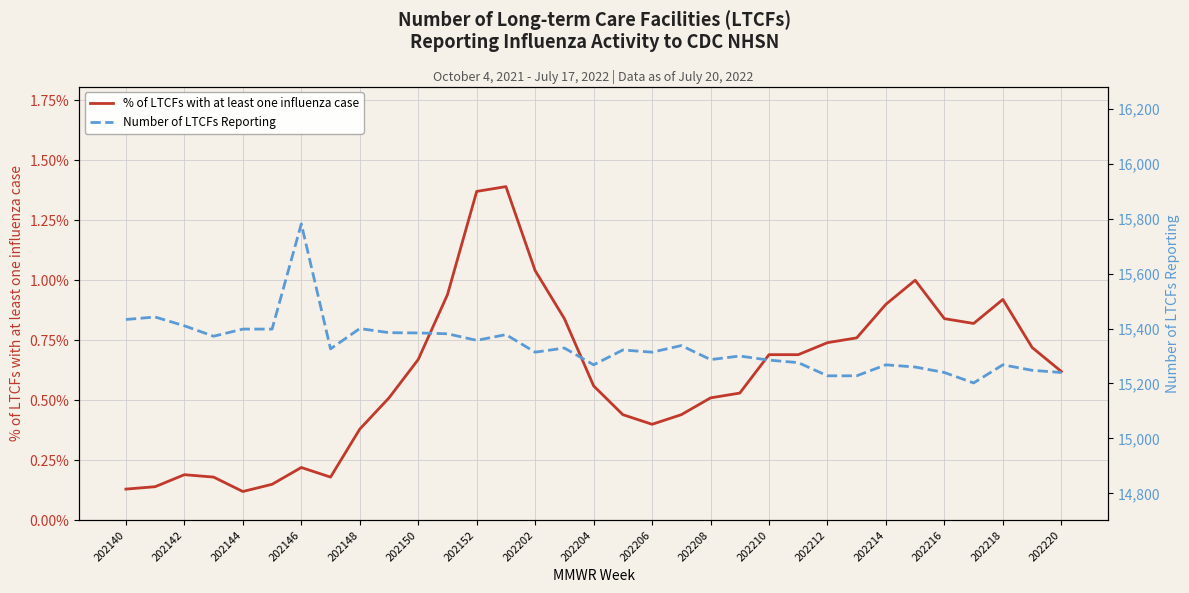

Reading right to left, transcribe all the data shown in this chart.

% of LTCFs with at least one influenza case: 0.6	0.7	0.9	0.8	0.8	1.0	0.9	0.8	0.7	0.7	0.7	0.5	0.5	0.4	0.4	0.4	0.6	0.8	1.0	1.4	1.4	0.9	0.7	0.5	0.4	0.2	0.2	0.1	0.1	0.2	0.2	0.1	0.1
Number of LTCFs Reporting: 15240.0	15248.0	15268.0	15202.0	15240.0	15260.0	15268.0	15228.0	15228.0	15276.0	15285.0	15300.0	15287.0	15338.0	15314.0	15322.0	15268.0	15329.0	15314.0	15378.0	15357.0	15381.0	15384.0	15385.0	15400.0	15326.0	15781.0	15398.0	15398.0	15372.0	15410.0	15442.0	15433.0